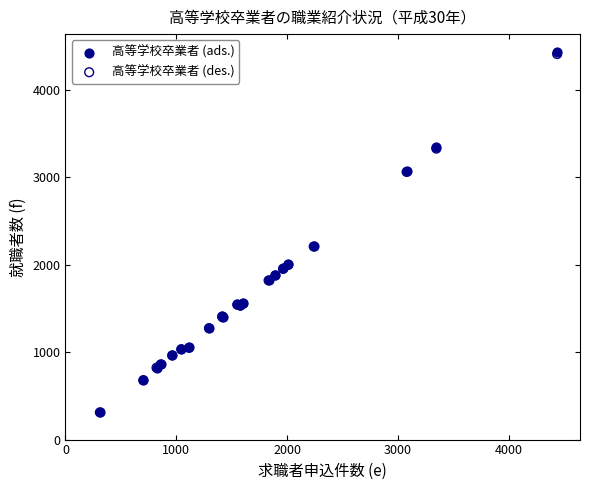

What are all the series names shown in the legend?

高等学校卒業者 (ads.), 高等学校卒業者 (des.)